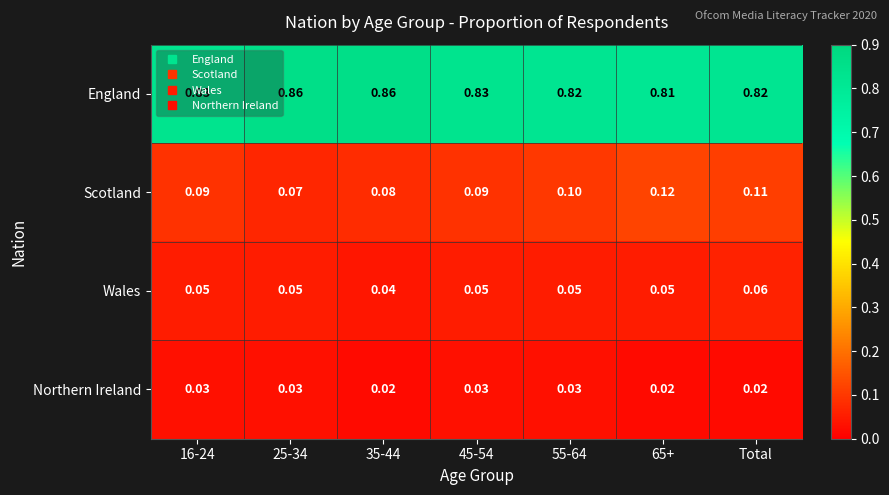

Is the value of Northern Ireland at 55-64 greater than the value of England at 45-54?

No